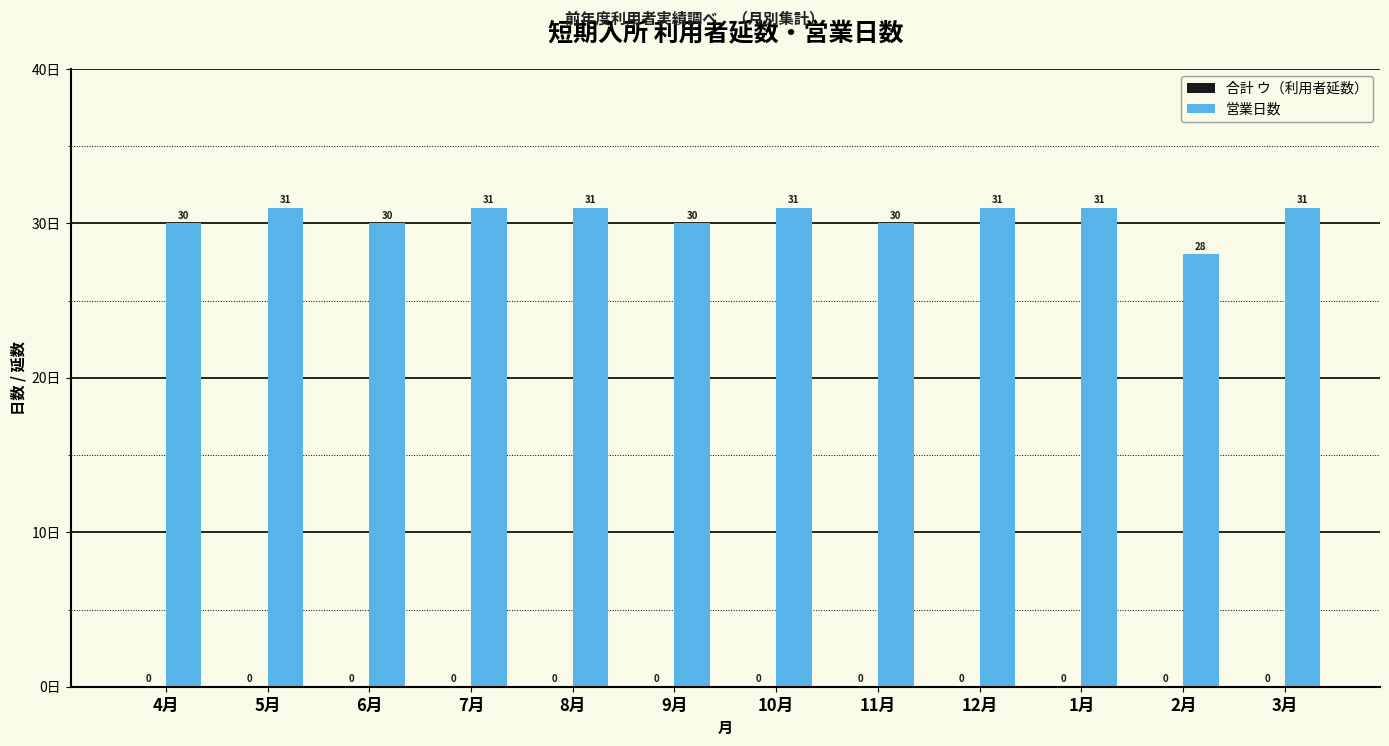

How many bars are there in total?

12